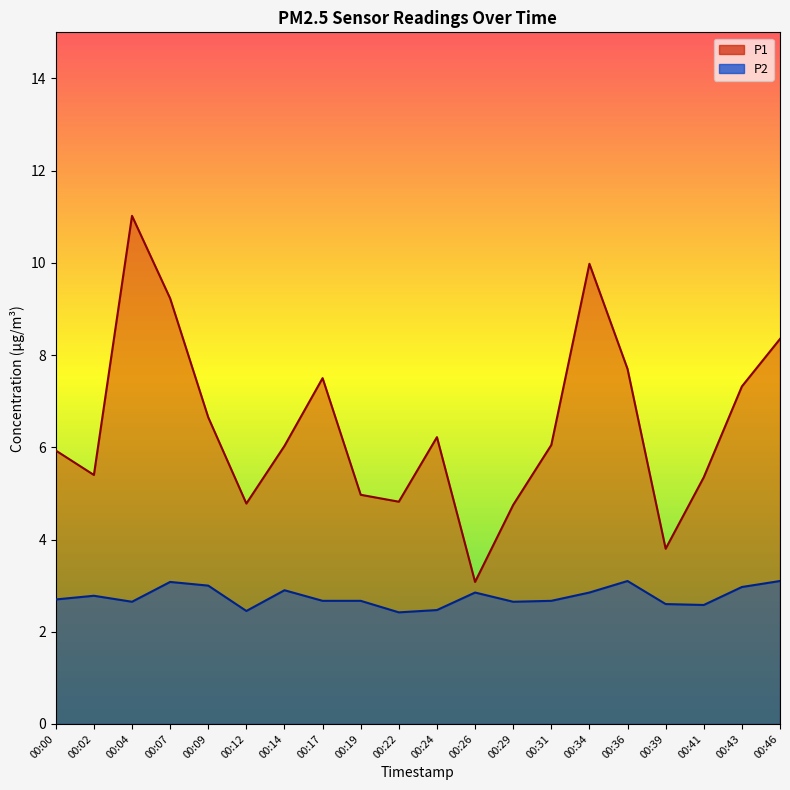

Is the value of P1 at 00:22 greater than the value of P2 at 00:22?

Yes